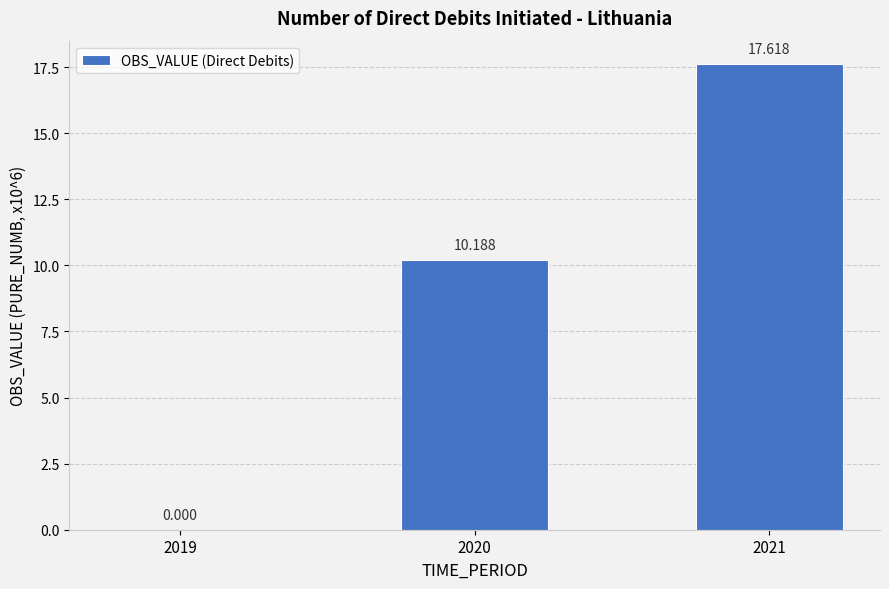

List the labels in order of value, smallest first.

2019, 2020, 2021